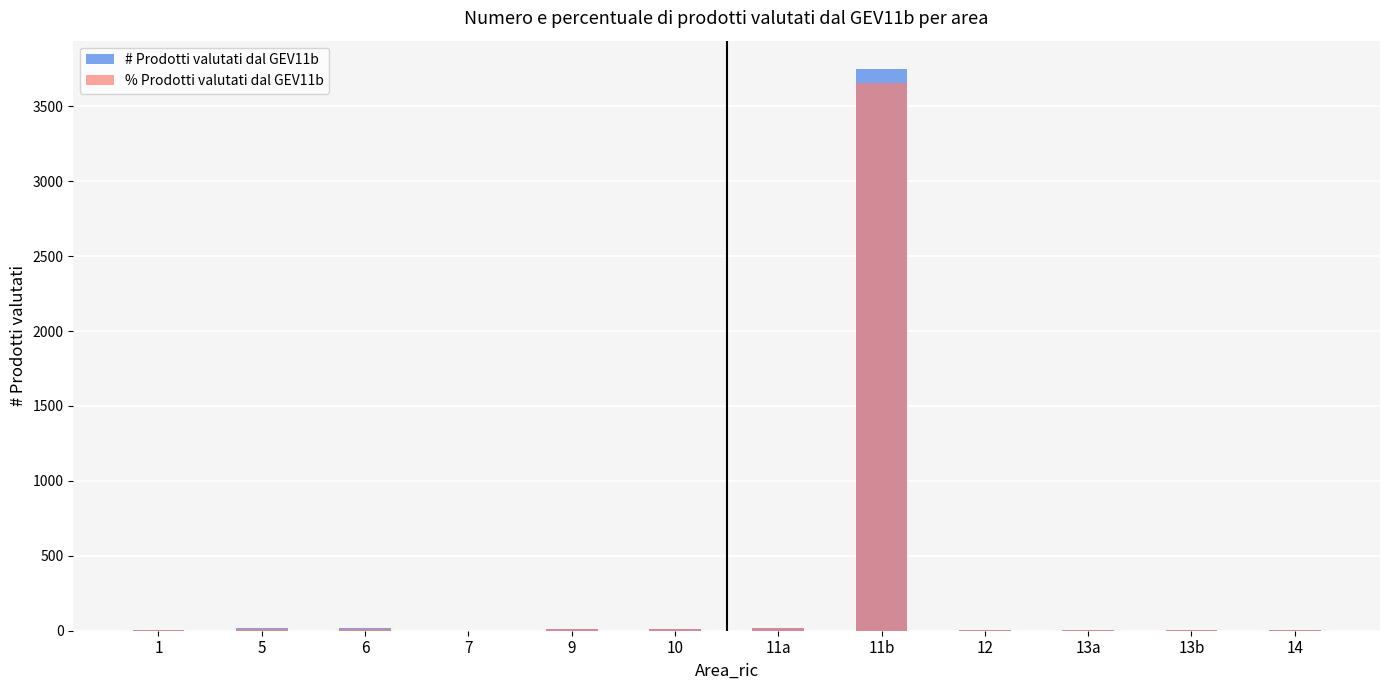

At which label is % Prodotti valutati dal GEV11b closest to 1827?

11a